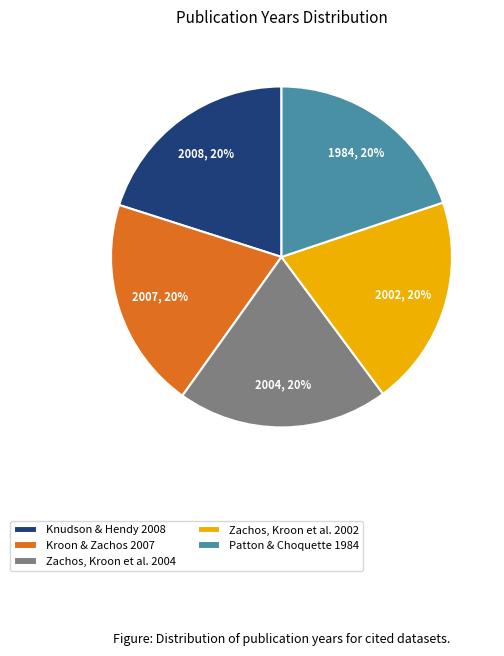

True or false: Patton & Choquette 1984 accounts for 20% of the total.

True